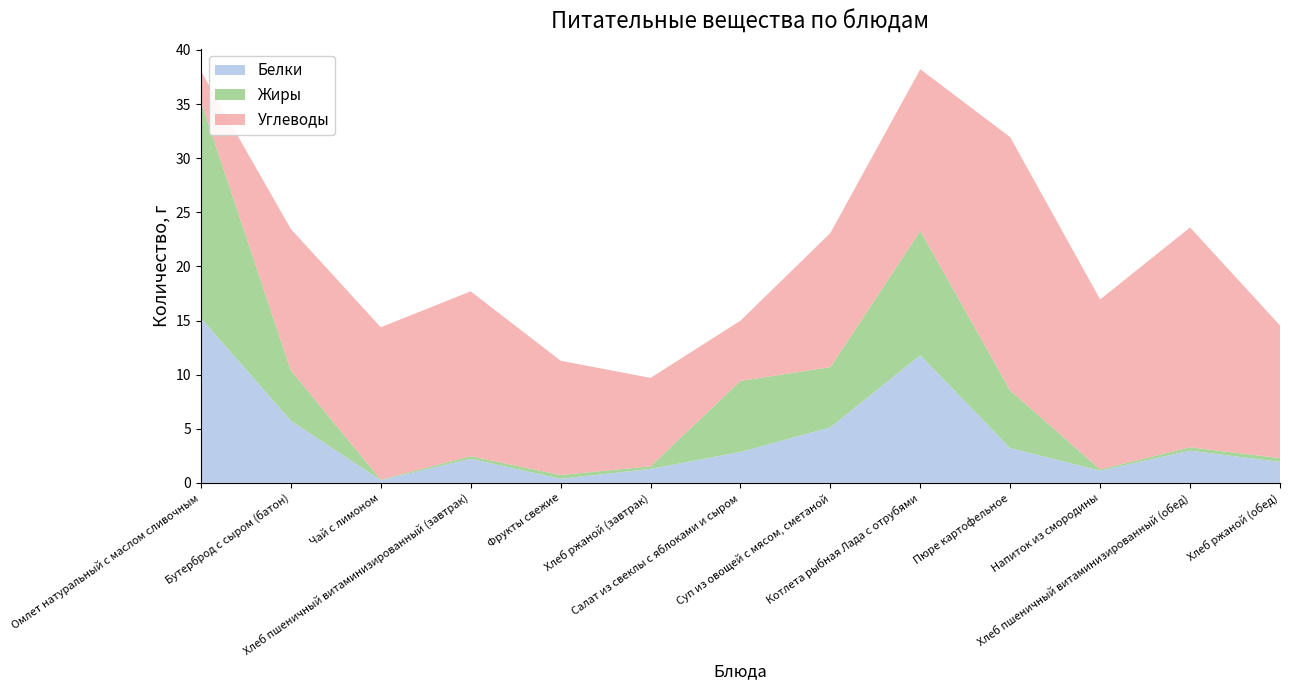

Reading right to left, what are all the values shown in this chart?

Белки: 1.9	3.0	1.1	3.2	11.8	5.1	2.9	1.3	0.4	2.2	0.2	5.8	15.2
Жиры: 0.3	0.3	0.1	5.3	11.5	5.6	6.6	0.2	0.3	0.2	0.1	4.7	20.0
Углеводы: 12.3	20.3	15.7	23.4	14.9	12.4	5.6	8.2	10.6	15.2	14.1	13.1	2.8